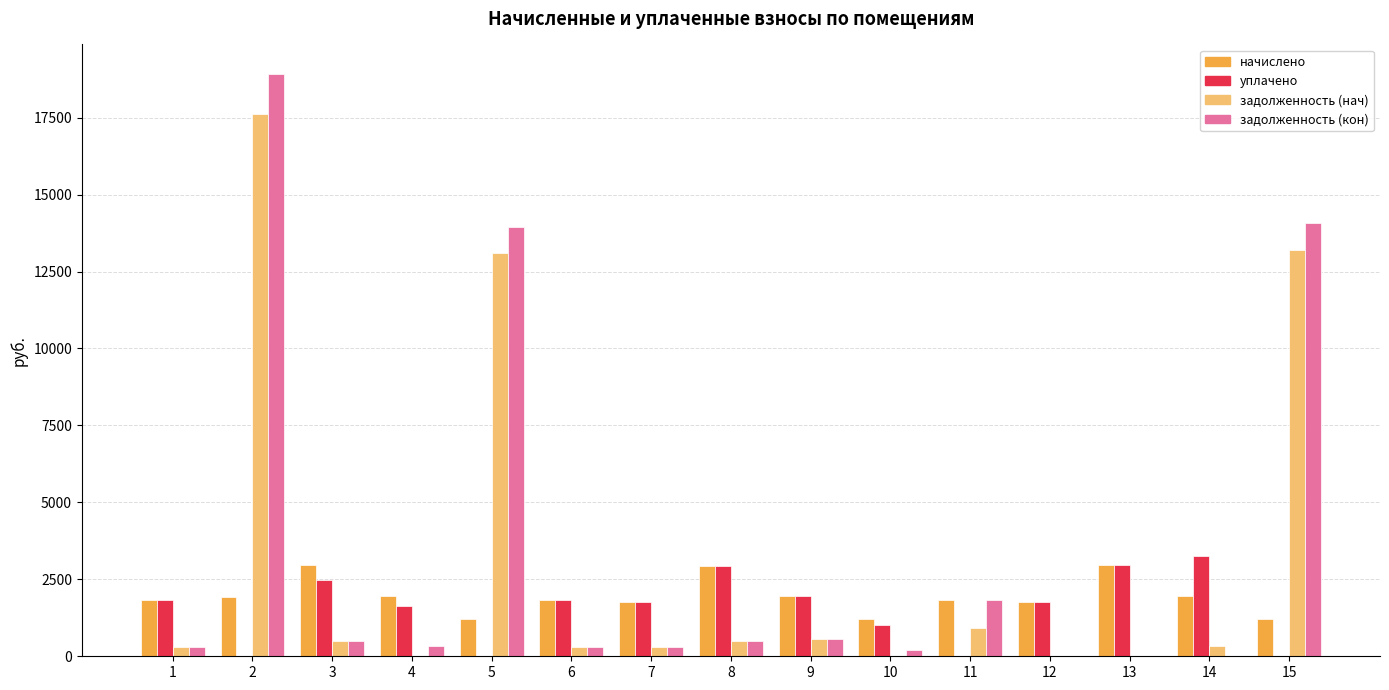

Where does the задолженность (нач) series first go above 326?

2